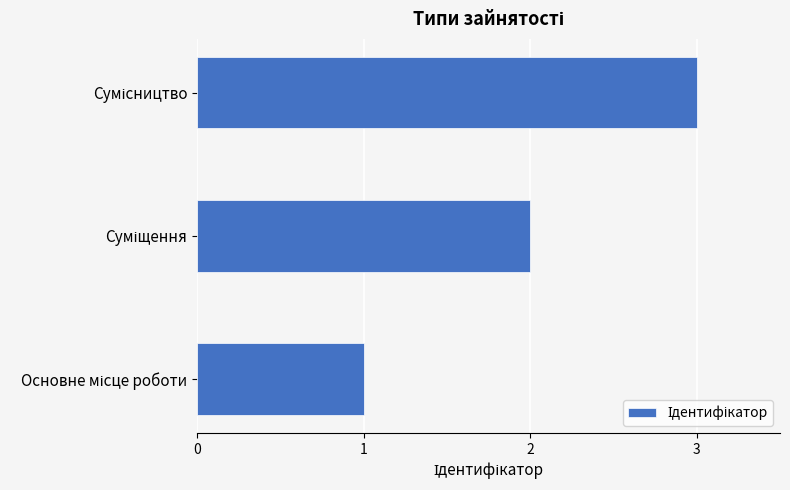

What is the smallest value displayed?

1